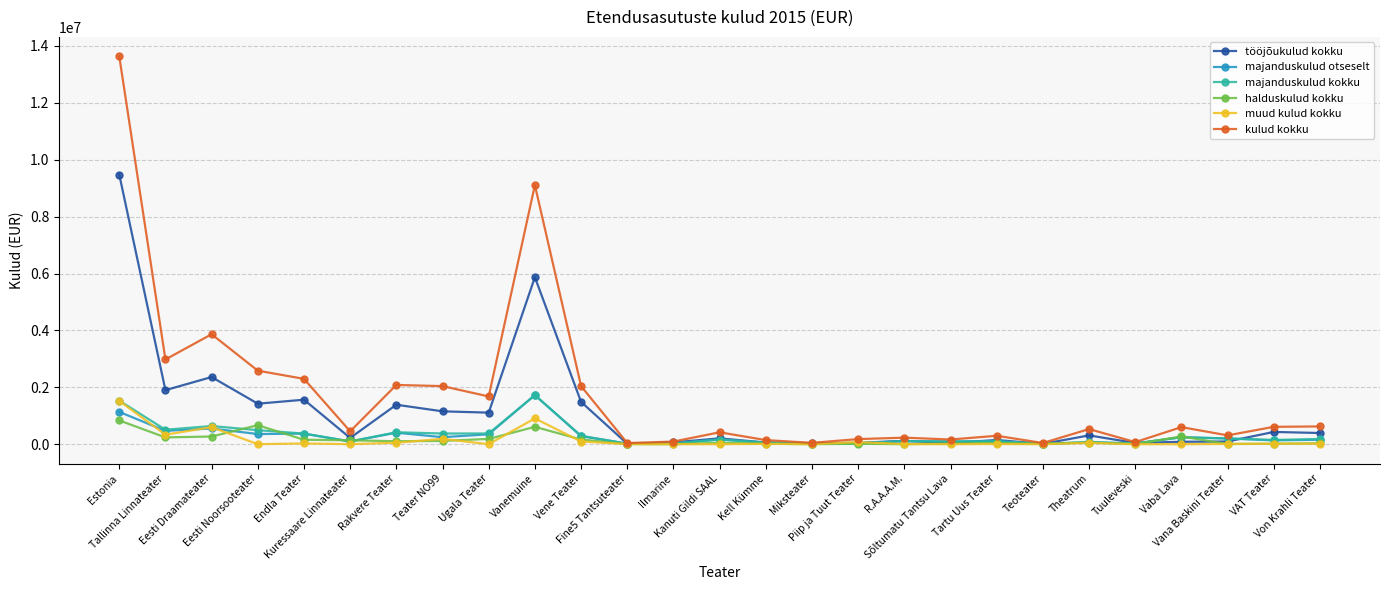

Which series has the largest range (max minus min)?

kulud kokku